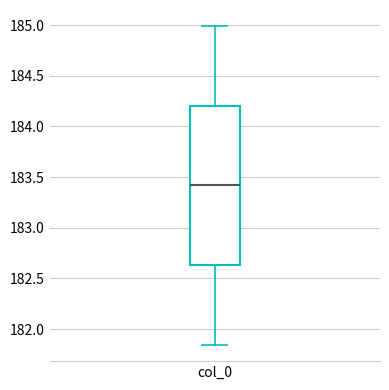

Transcribe this box plot: give where the median line is, the range the box spans, and where the two whiskers end, as read against the y-axis. The values are not printed on the chart, so give them approximately, as read against the axis.

median 183.40, box 182.65 to 184.20, whiskers 181.85 to 185.00